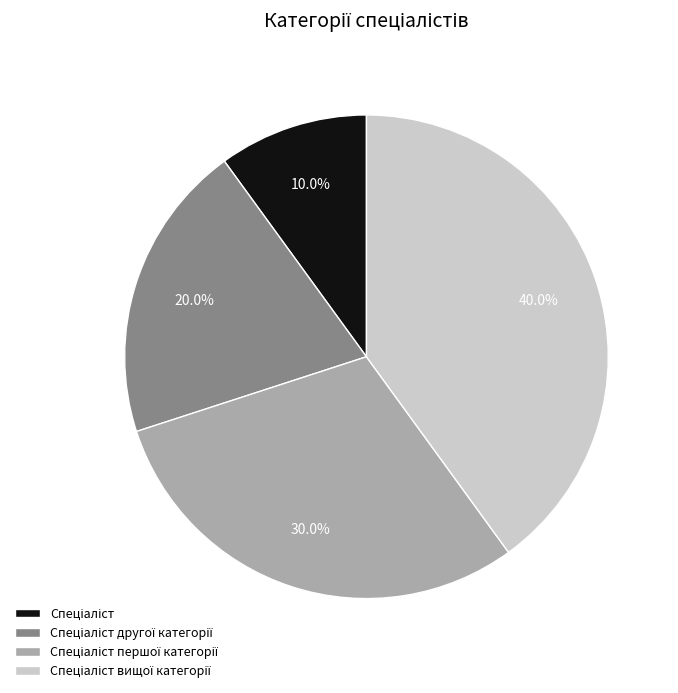

Is there a majority slice in this chart?

No